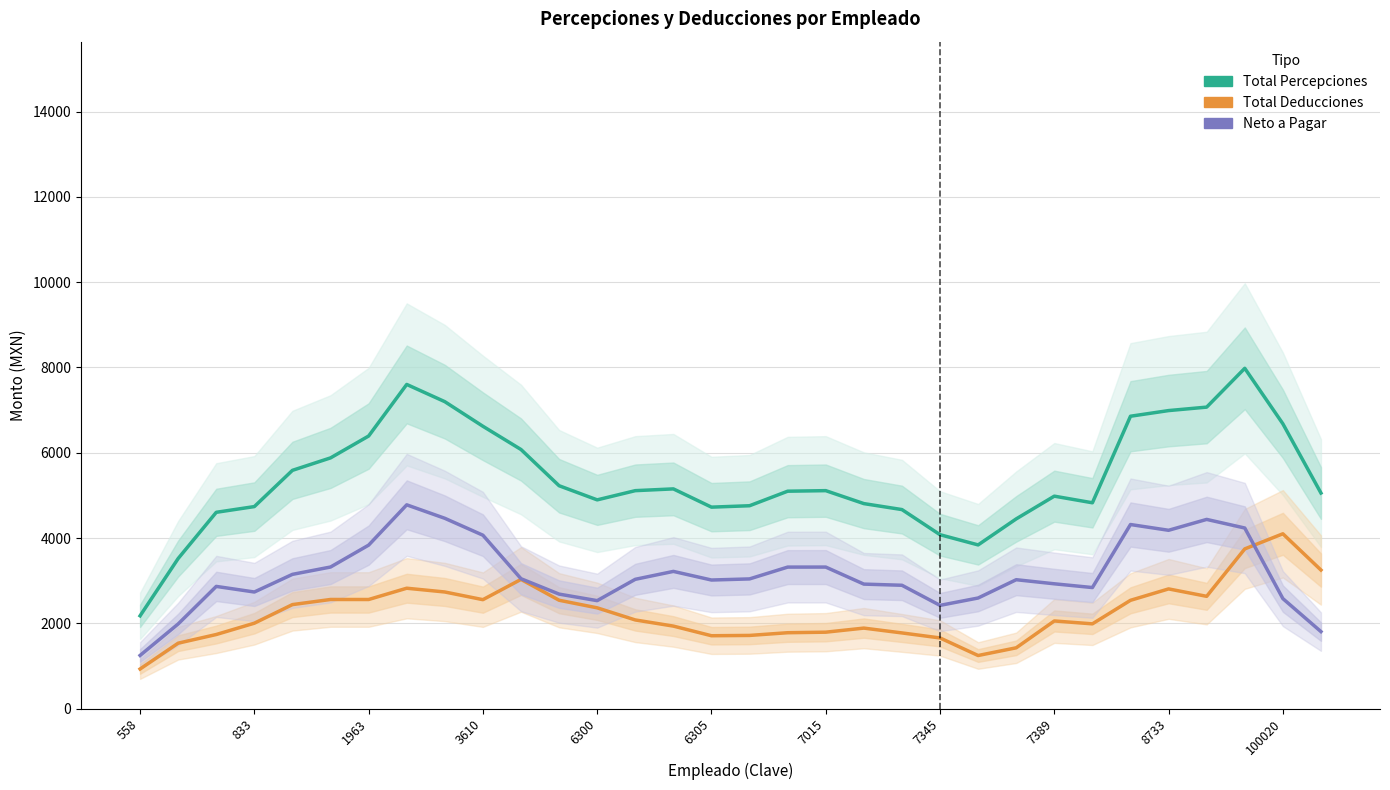

Is the value of Total Deducciones at 18 greater than the value of Neto a Pagar at 26?

No